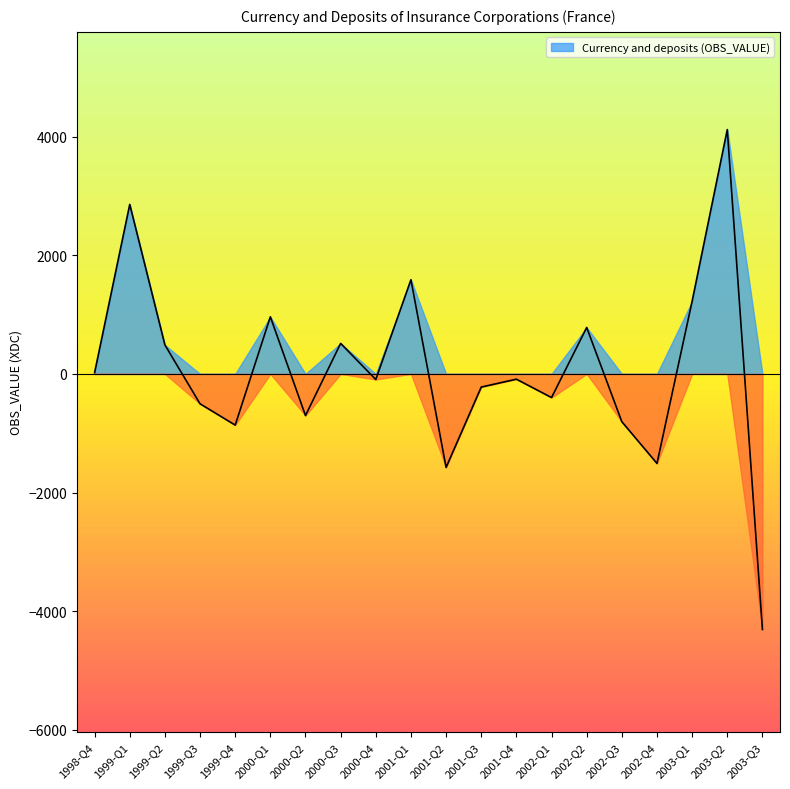

Between 2000-Q2 and 2002-Q1, which is larger?

2002-Q1